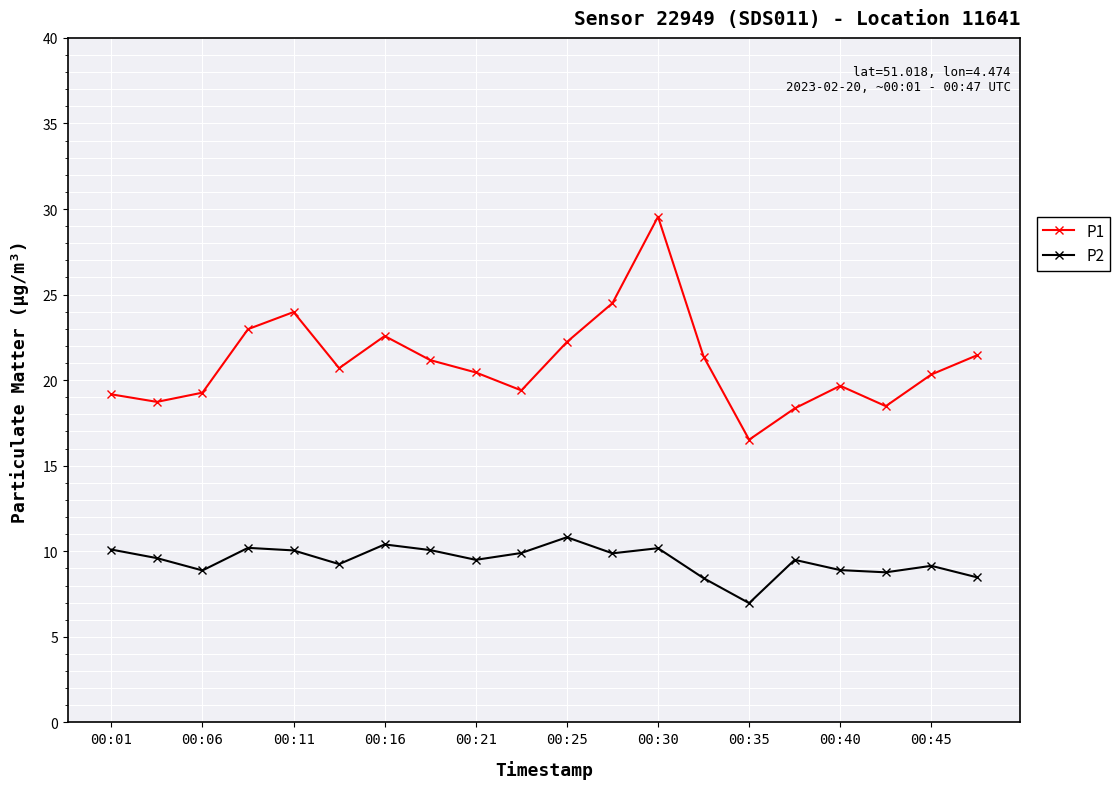

What is the value of the P1 point at the 10th from the left?

19.4